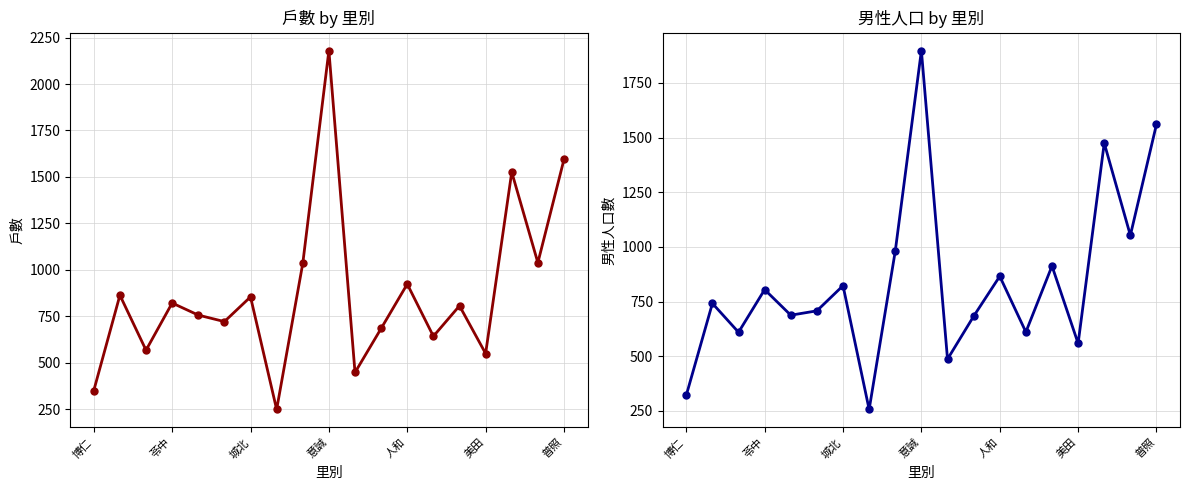

List the series in order of their peak value, lowest first.

男, 戶數